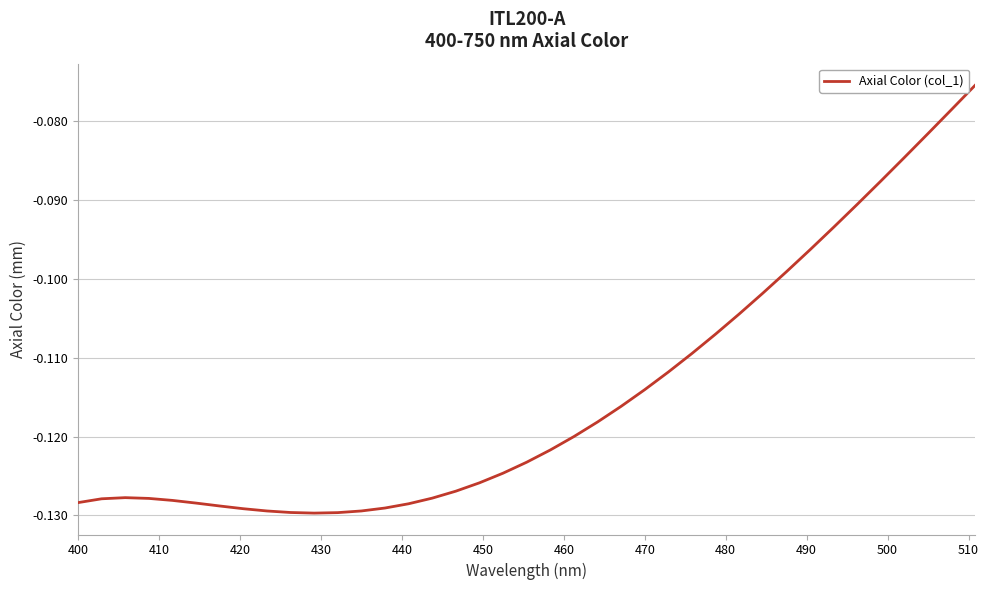

Reading left to right, extract all data points from this chart.

-0.1	-0.1	-0.1	-0.1	-0.1	-0.1	-0.1	-0.1	-0.1	-0.1	-0.1	-0.1	-0.1	-0.1	-0.1	-0.1	-0.1	-0.1	-0.1	-0.1	-0.1	-0.1	-0.1	-0.1	-0.1	-0.1	-0.1	-0.1	-0.1	-0.1	-0.1	-0.1	-0.1	-0.1	-0.1	-0.1	-0.1	-0.1	-0.1